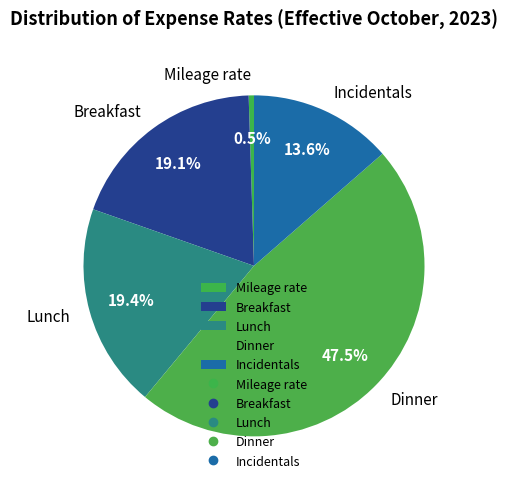

Count the number of slices in the pie.

5